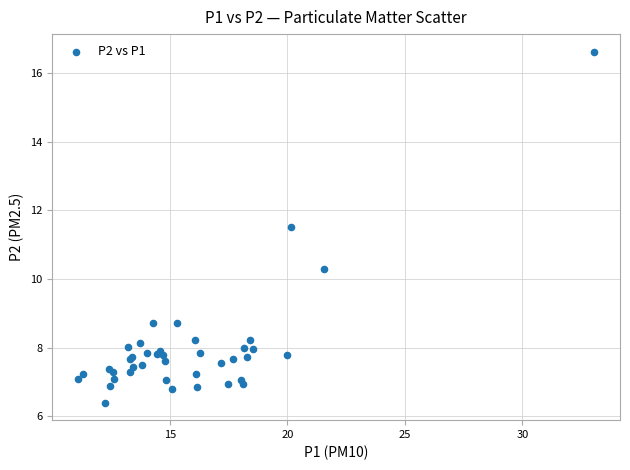

What Y value in the scatter plot is closest to 11?

11.5